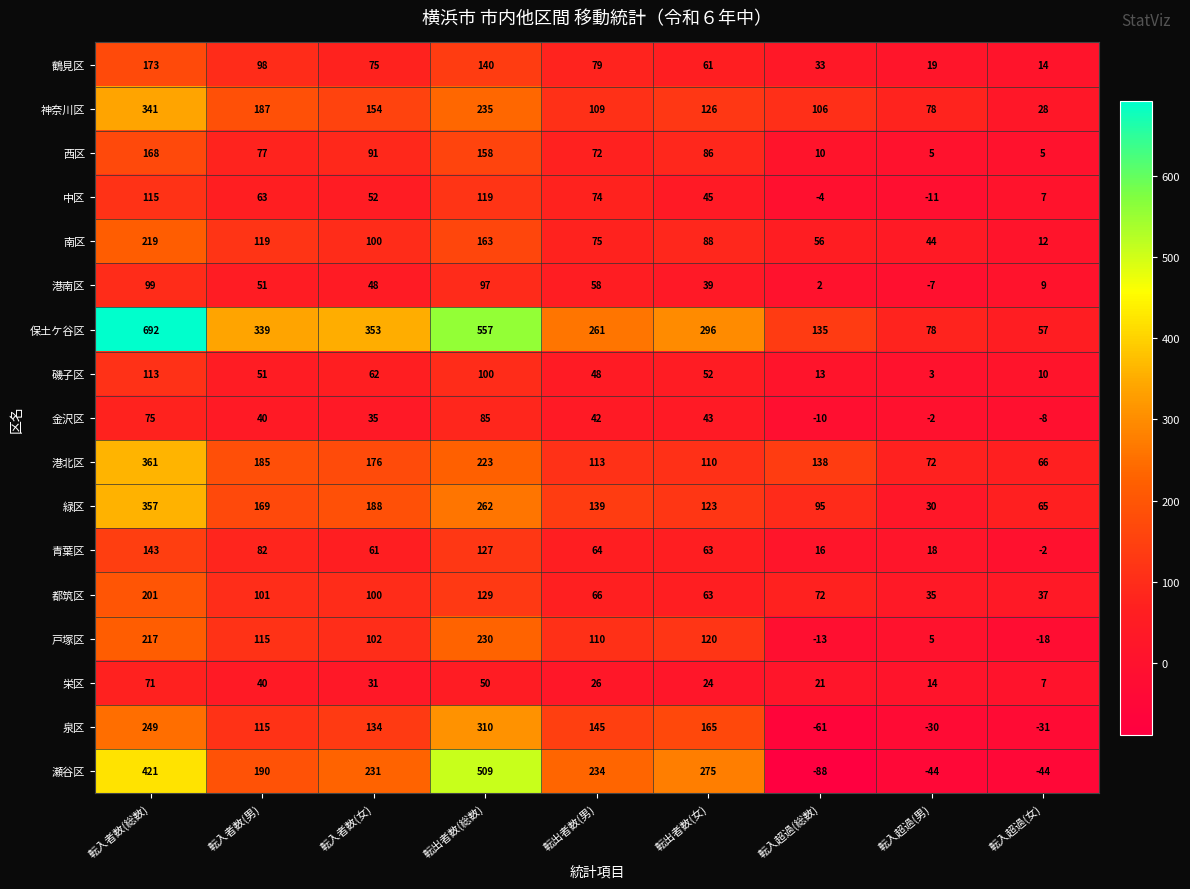

How many values in the 保土ケ谷区 series are below 296?

4